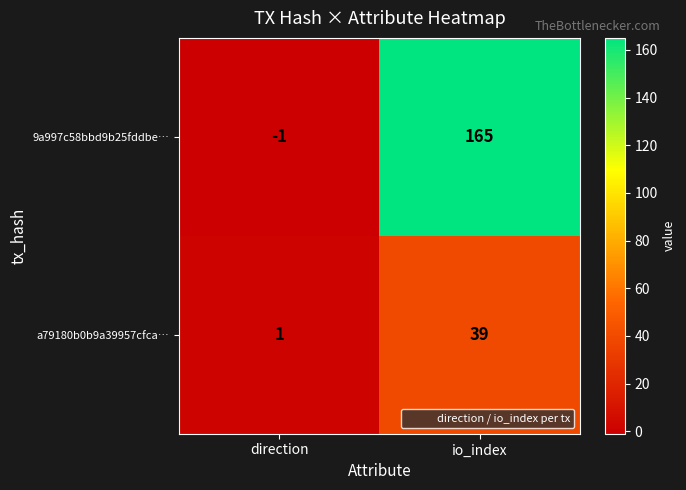

What is the difference between the highest and lowest values at io_index?

126